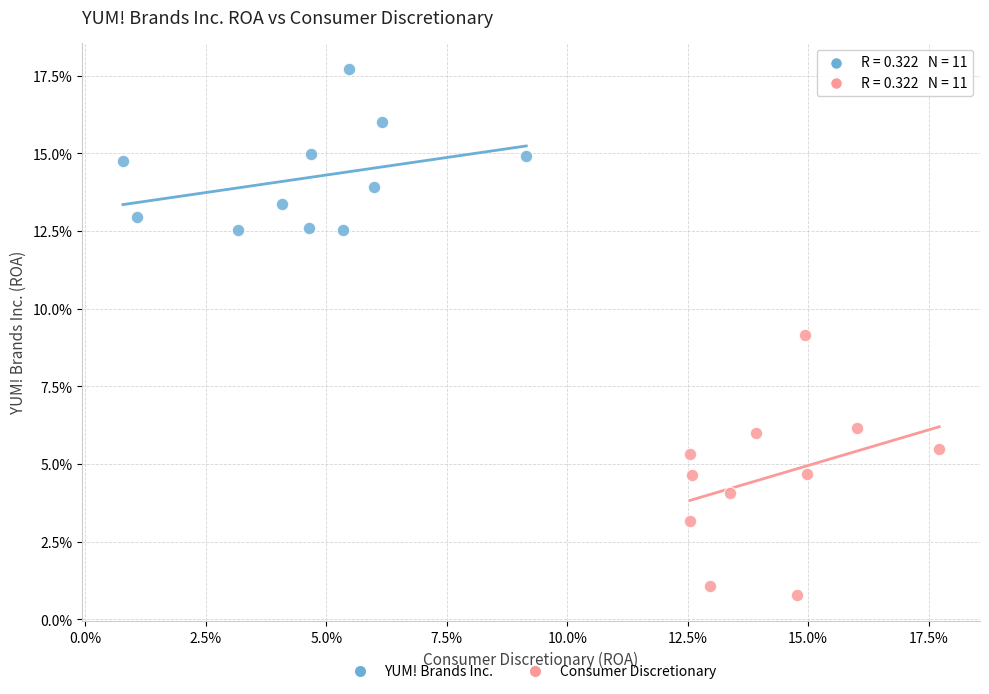

What are all the series names shown in the legend?

YUM! Brands Inc., Consumer Discretionary